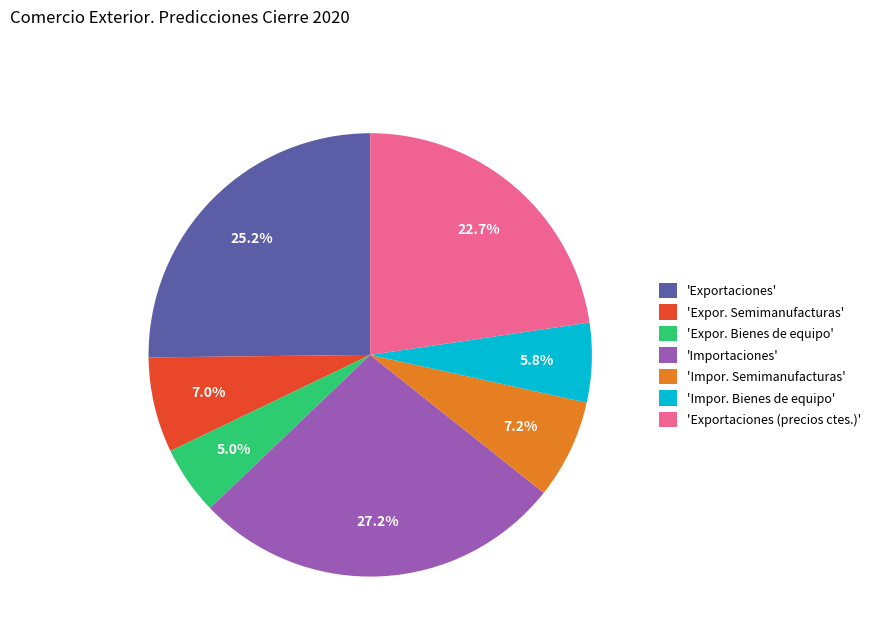

Do 'Impor. Semimanufacturas' and 'Expor. Bienes de equipo' together represent more than half of the pie?

No